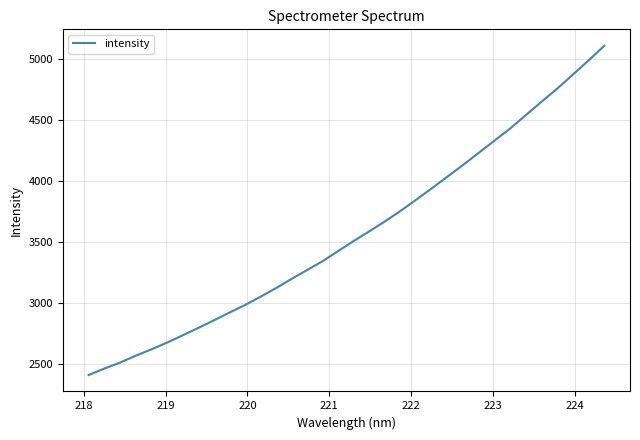

What is the smallest value displayed?

2409.5